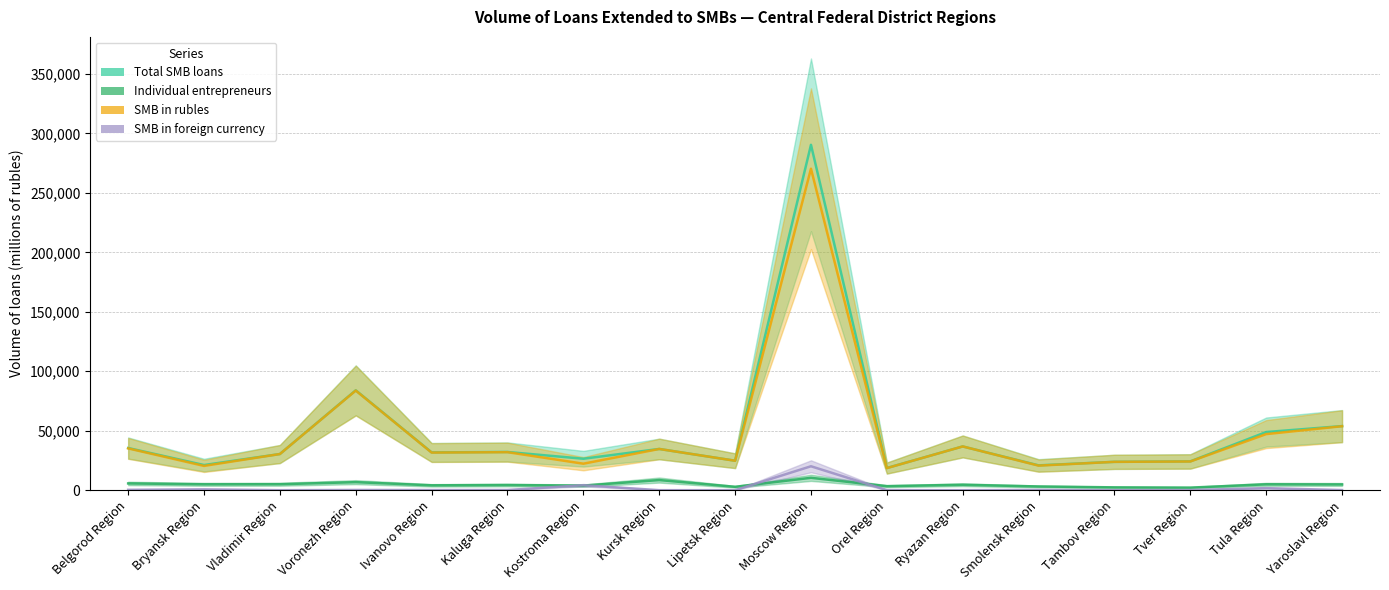

Reading left to right, extract all data points from this chart.

Total SMB loans: 35476	21143	30410	83980	31767	32142	26453	34680	24786	290423	18640	36800	20882	23850	24229	48899	53905
Individual entrepreneurs: 5688	4952	5024	6758	4098	4340	3842	8521	2856	10410	3391	4581	3136	2386	2168	4949	4839
SMB in rubles: 35147	20417	30409	83778	31636	31970	22280	34666	24755	270304	18566	36792	20666	23850	24142	47170	53793
SMB in foreign currency: 329	726	1	202	131	172	4173	14	31	20119	74	8	216	0	87	1729	112